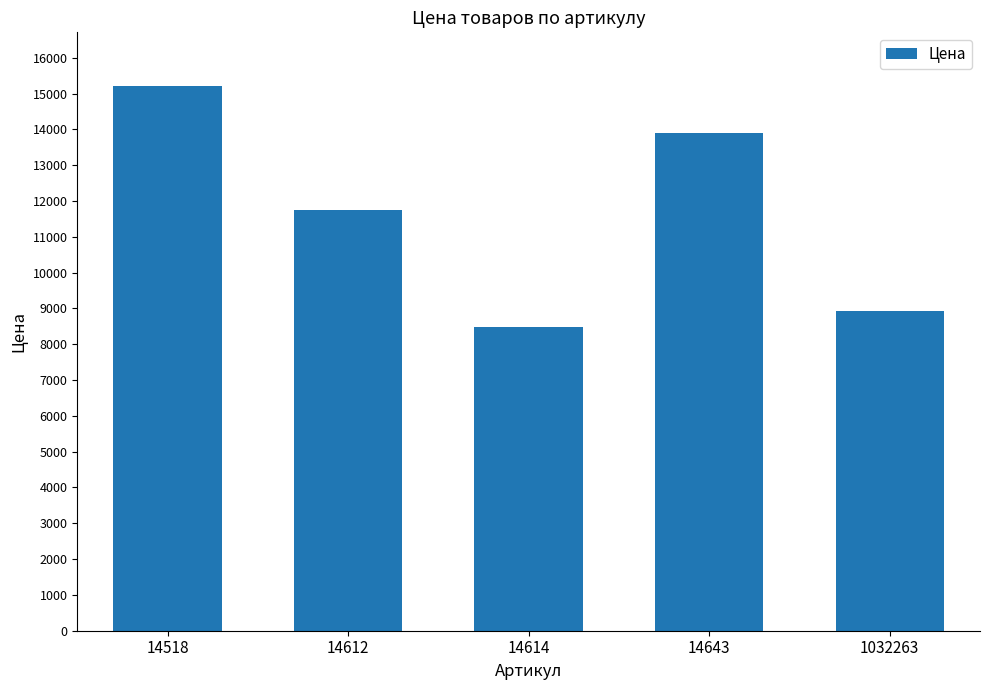

Which has a higher value, 1032263 or 14612?

14612